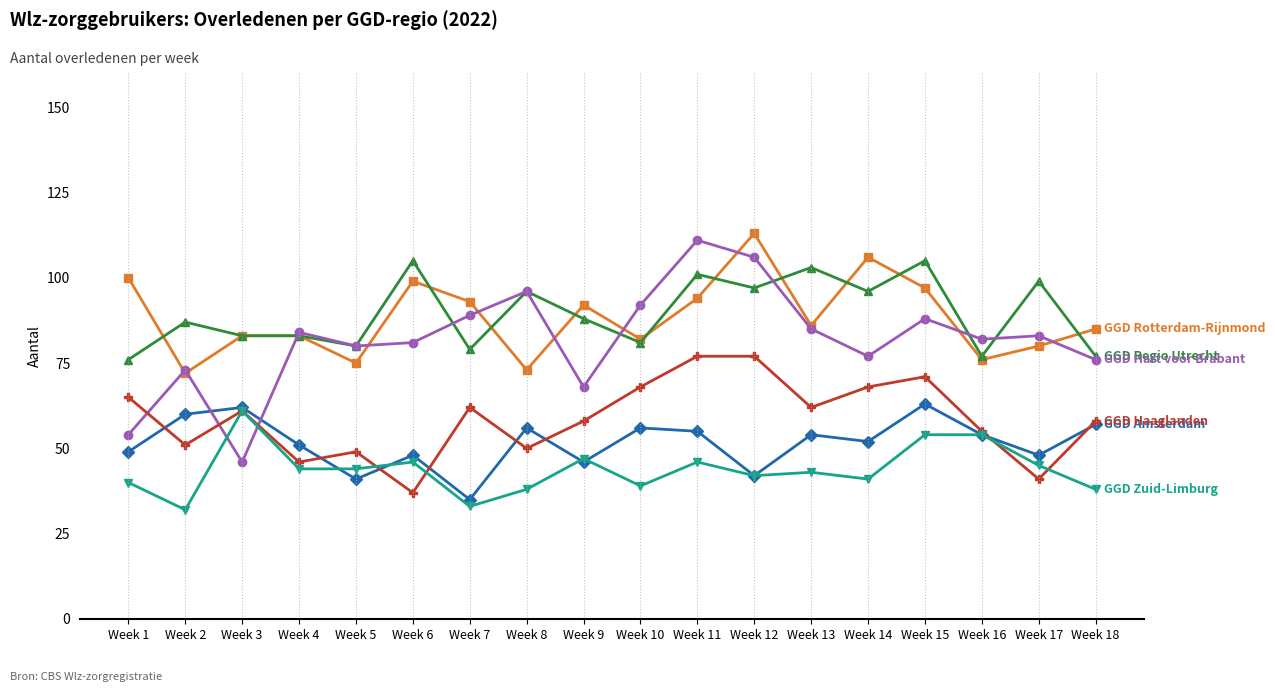

What is the spread (max minus min) of values at Week 10?

53